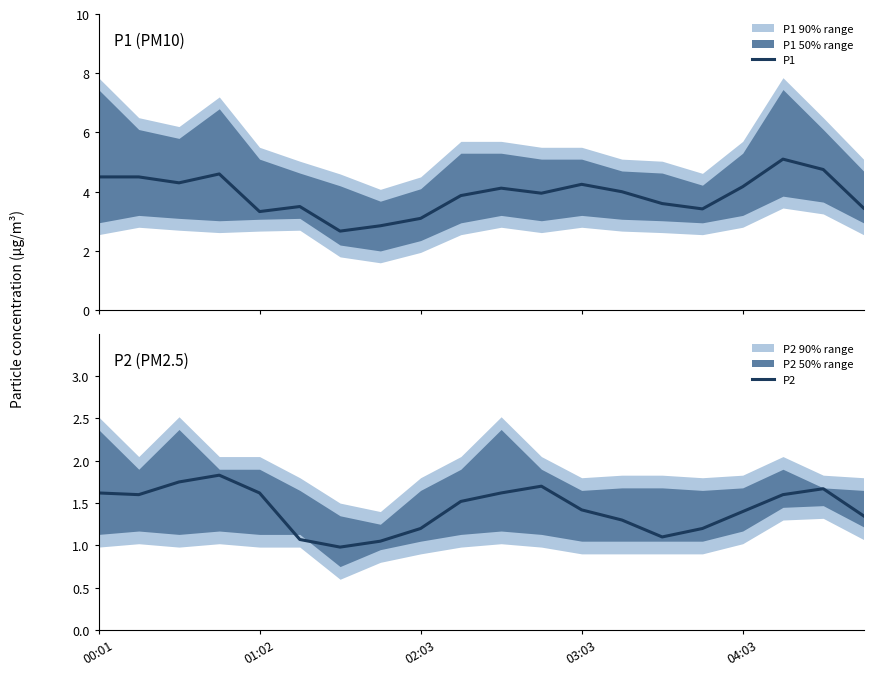

True or false: P1 and P2 cross at least once.

False